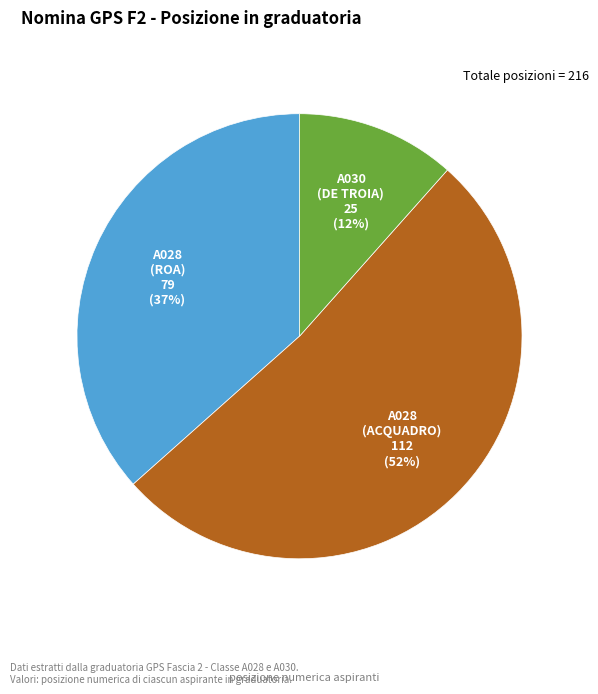

Does any single category account for the majority?

Yes